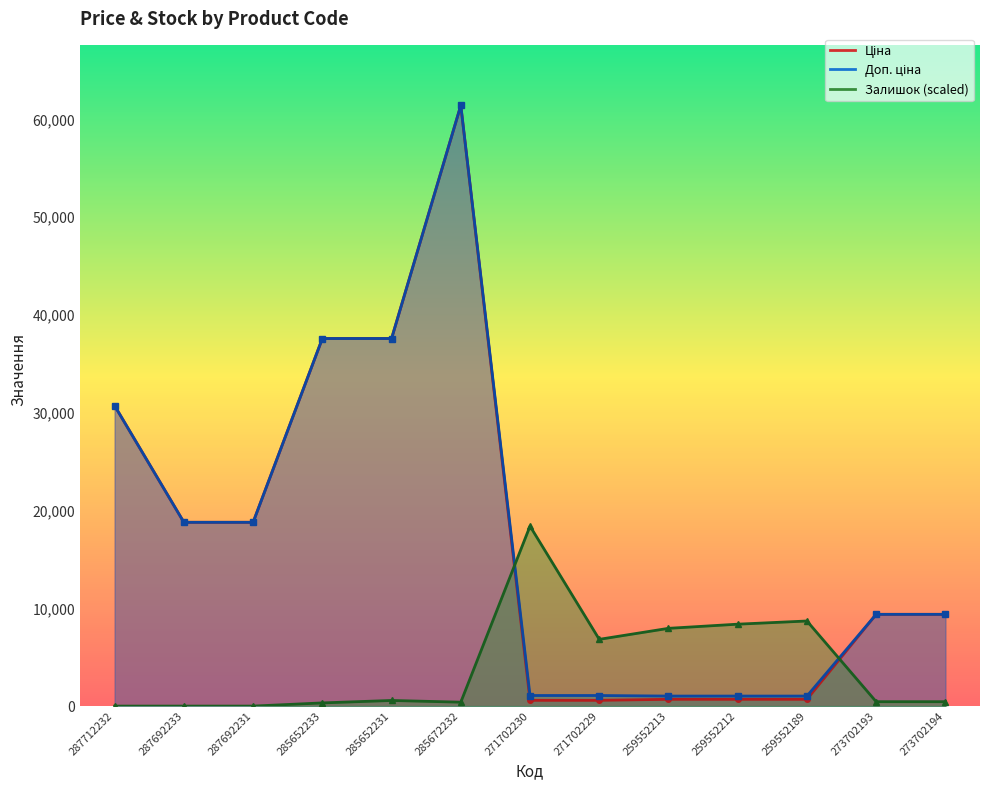

Reading left to right, list all the values displayed in this chart.

Ціна: 30717.1	18796.8	18796.8	37593.6	37593.6	61434.3	589.9	589.9	693.7	693.7	693.7	9384.0	9384.0
Доп. ціна: 30717.1	18796.8	18796.8	37593.6	37593.6	61434.3	1081.7	1081.7	1024.6	1024.6	1024.6	9384.0	9384.0
Залишок: 0.0	0.0	0.0	325.1	575.2	400.1	18405.3	6827.0	7952.3	8377.4	8702.5	450.1	450.1